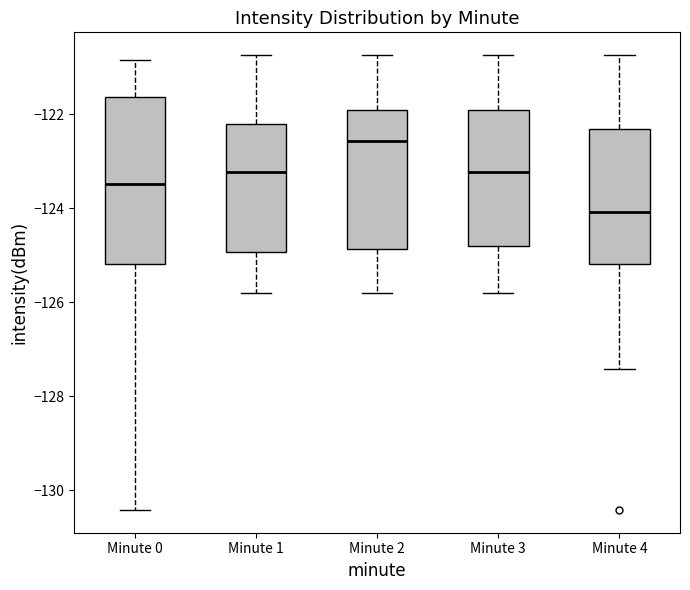

Reading left to right, transcribe this box plot: for each box, give where its median line is, the range the box spans, and where its two whiskers end, as read against the y-axis. The values are not printed on the chart, so give them approximately, as read against the axis.

Minute 0: median -123.4, box -125.2 to -121.6, whiskers -130.4 to -120.8
Minute 1: median -123.2, box -125.0 to -122.2, whiskers -125.8 to -120.8
Minute 2: median -122.6, box -124.8 to -122.0, whiskers -125.8 to -120.8
Minute 3: median -123.2, box -124.8 to -122.0, whiskers -125.8 to -120.8
Minute 4: median -124.0, box -125.2 to -122.4, whiskers -127.4 to -120.8